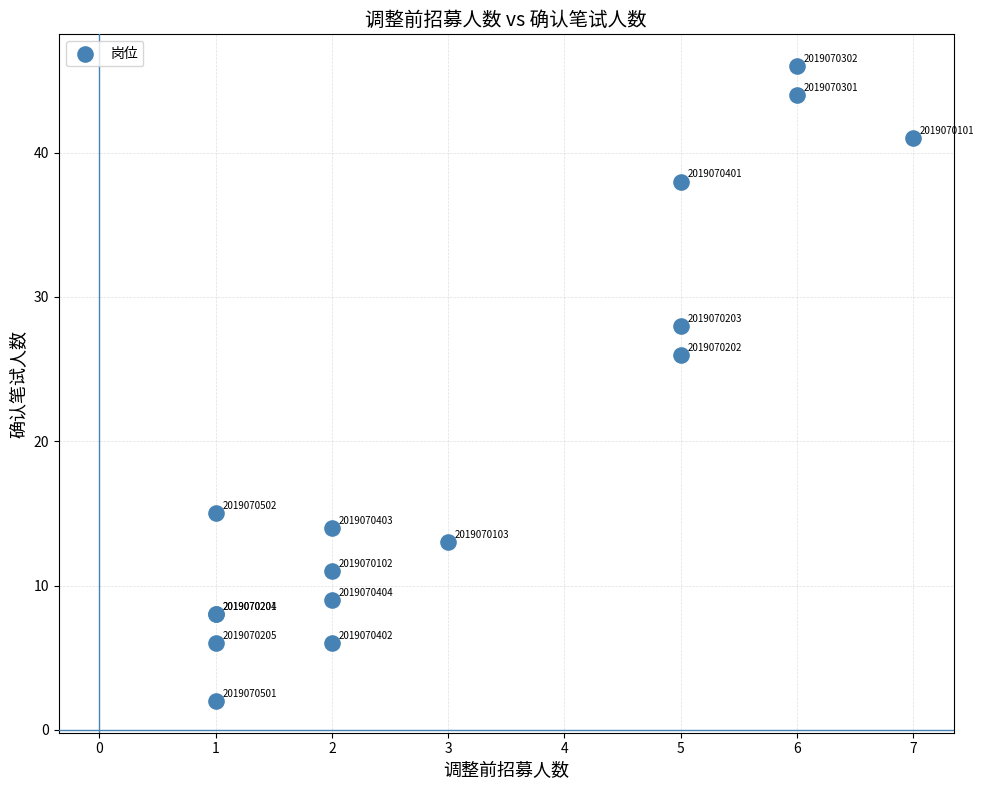

What Y value in the scatter plot is closest to 24?

26